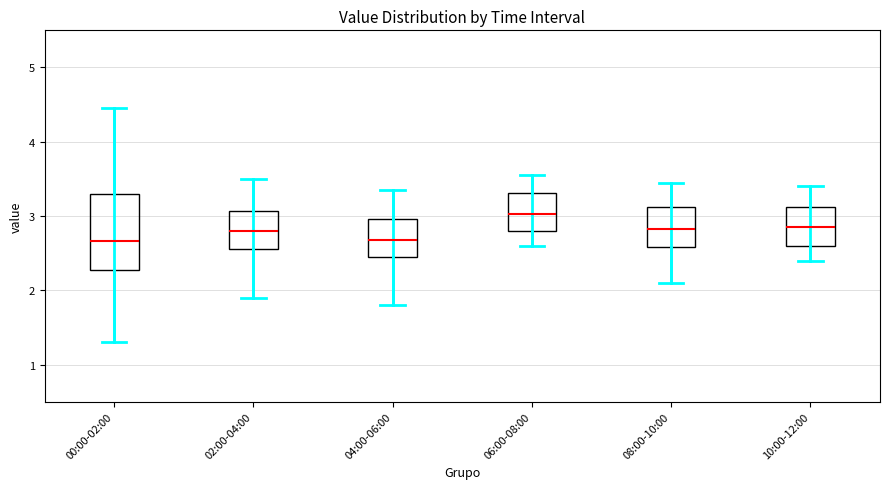

Which box is the tallest, from its lower edge to its upper edge?

00:00-02:00